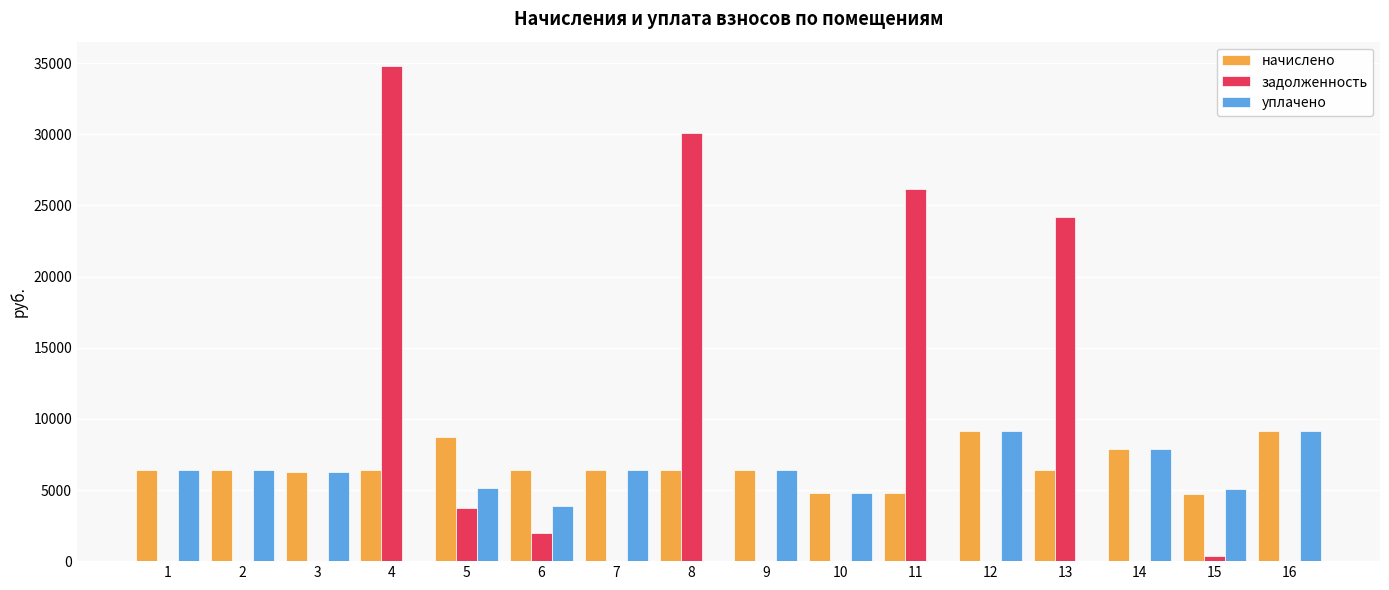

What is the total value across all series at 12?

18339.8